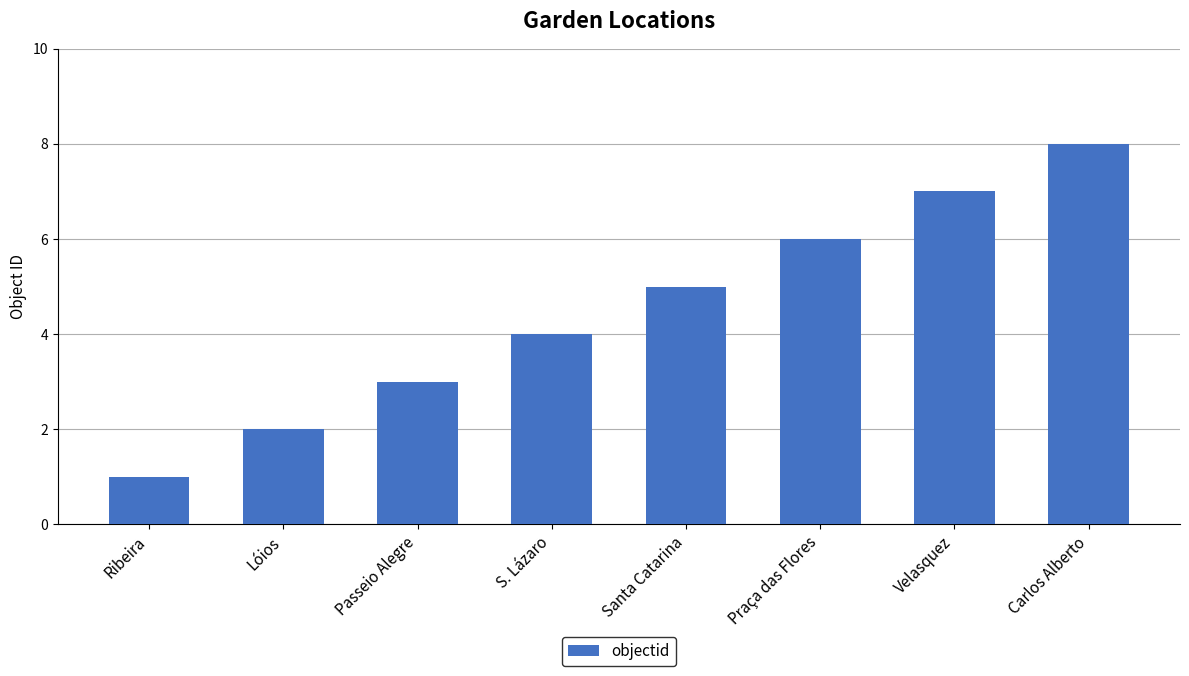

Count the values in the range 3 to 7.

5